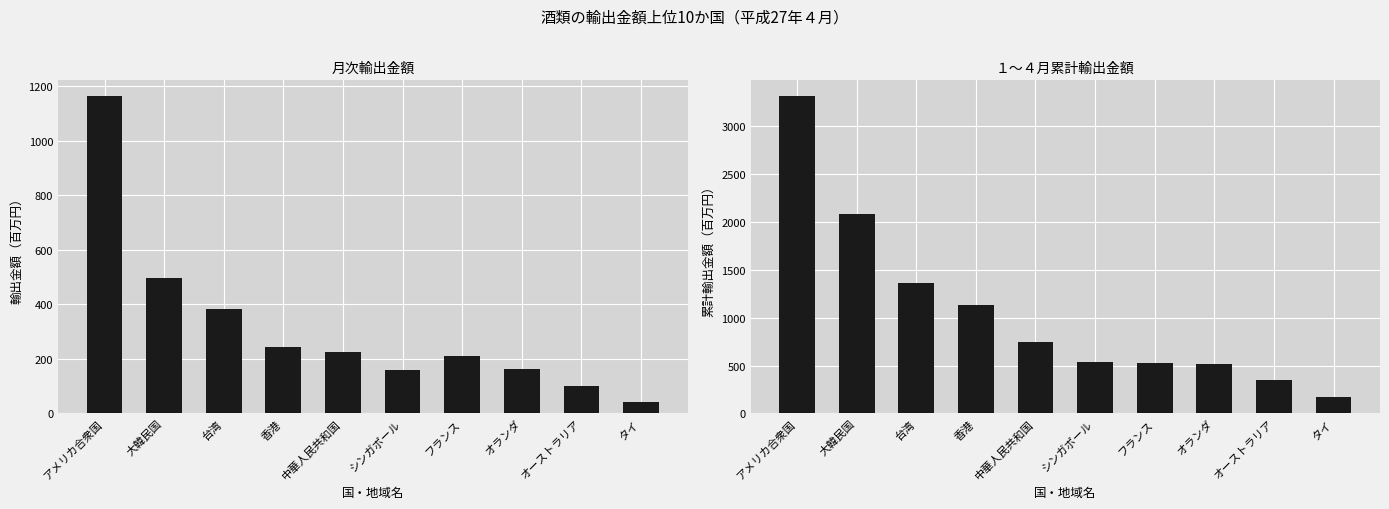

What is the label of the 2nd bar from the left?

大韓民国